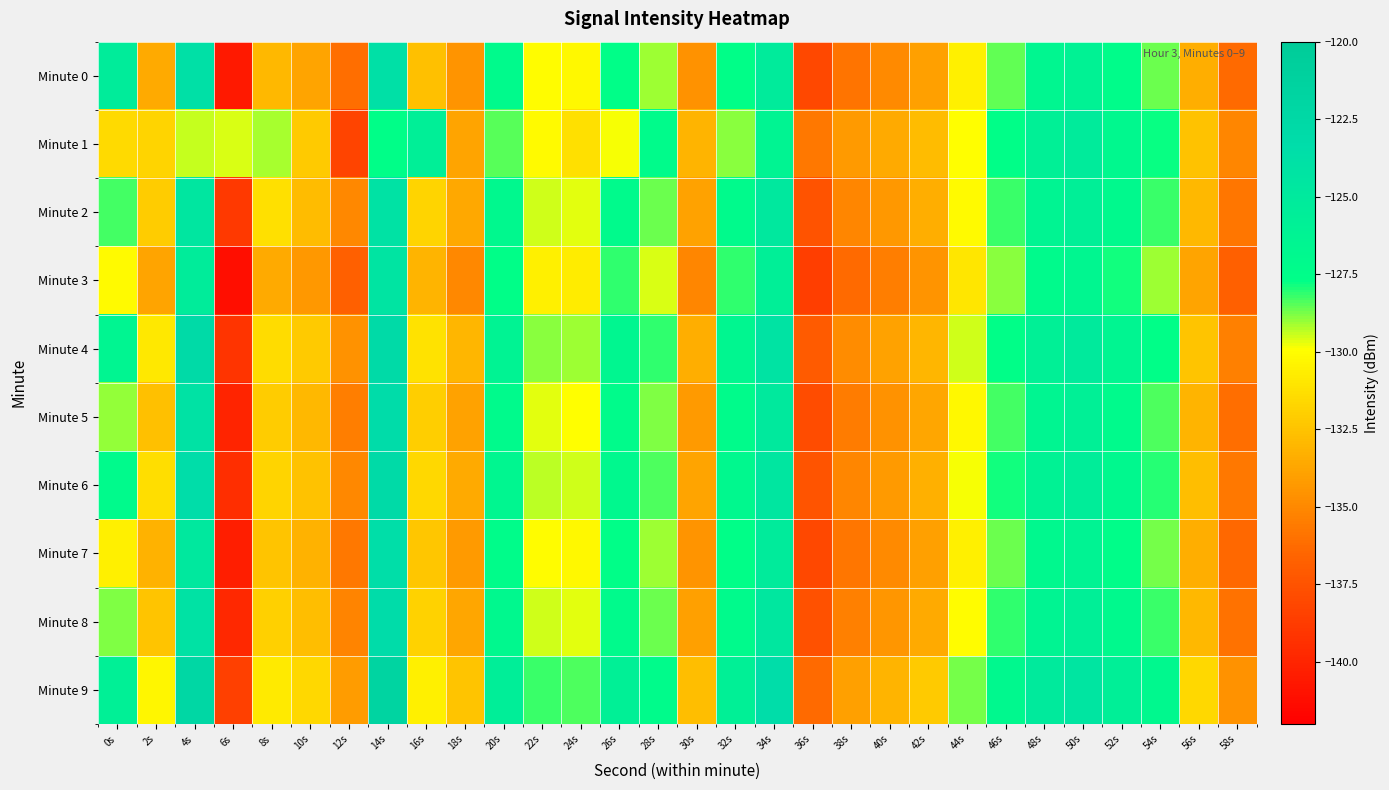

Rank the series by their maximum value, from lowest to highest.

Minute 1, Minute 3, Minute 2, Minute 0, Minute 7, Minute 5, Minute 8, Minute 6, Minute 4, Minute 9